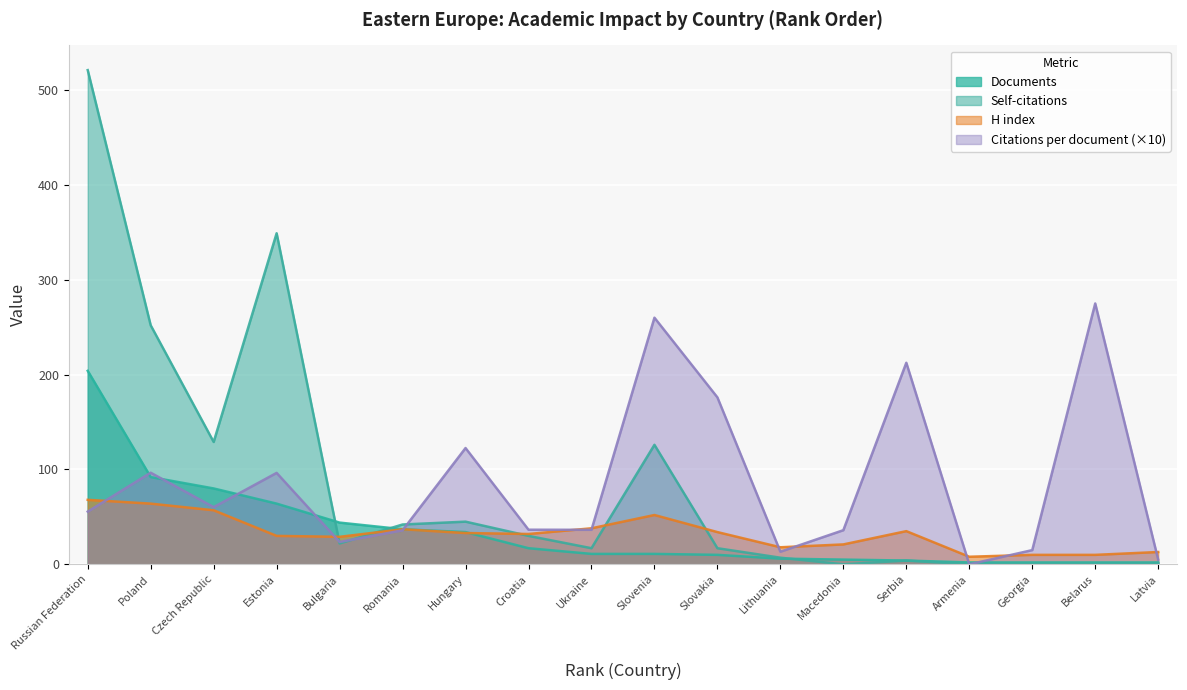

At which label is Self-citations closest to 260?

Poland